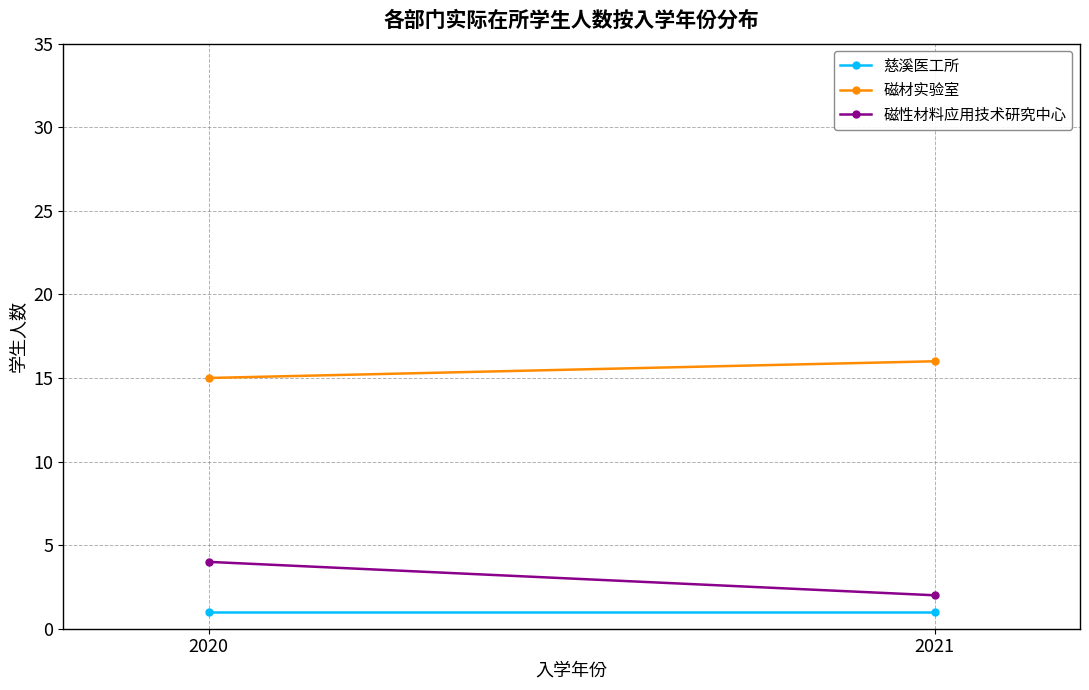

The 磁材实验室 series shows 5 at 2020. True or false?

False